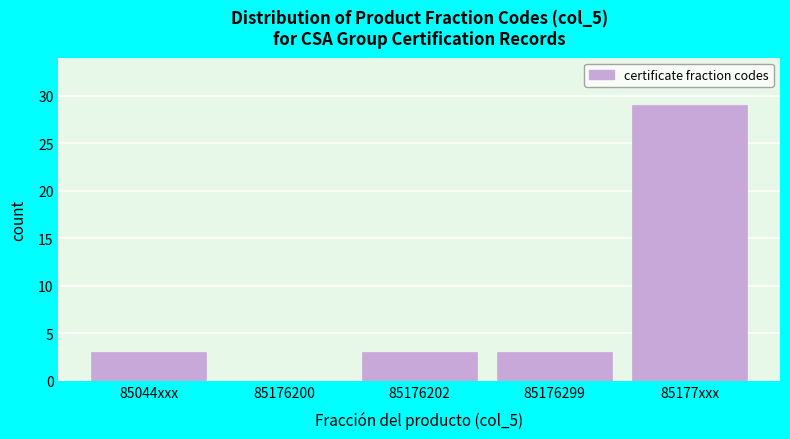

Reading left to right, list all the values displayed in this chart.

85044xxx=3	85176200=0	85176202=3	85176299=3	85177xxx=29